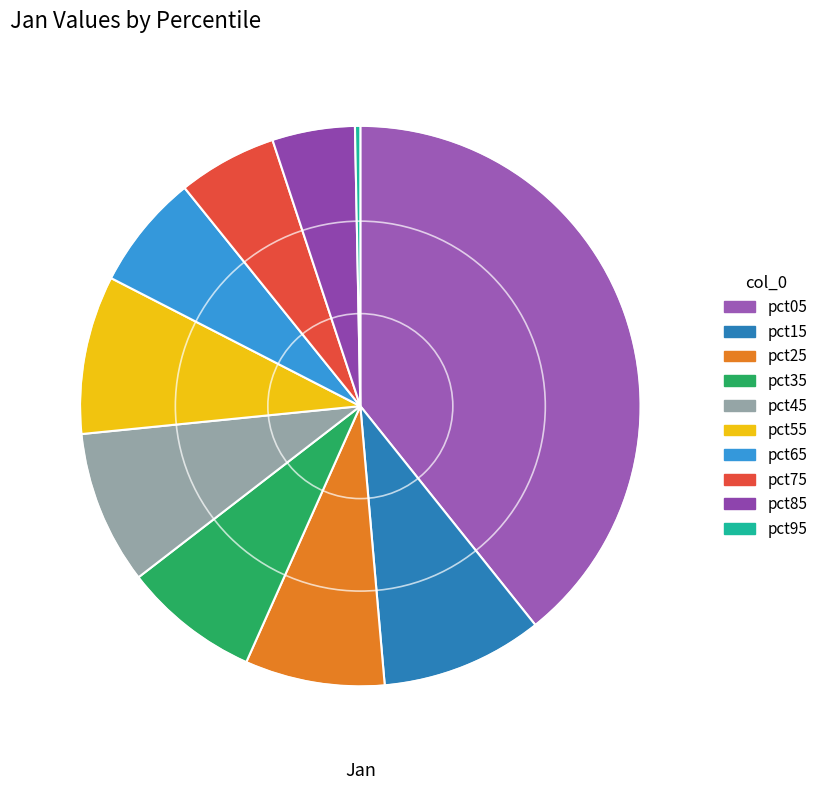

What is the change in value from pct85 to pct95?

-0.4